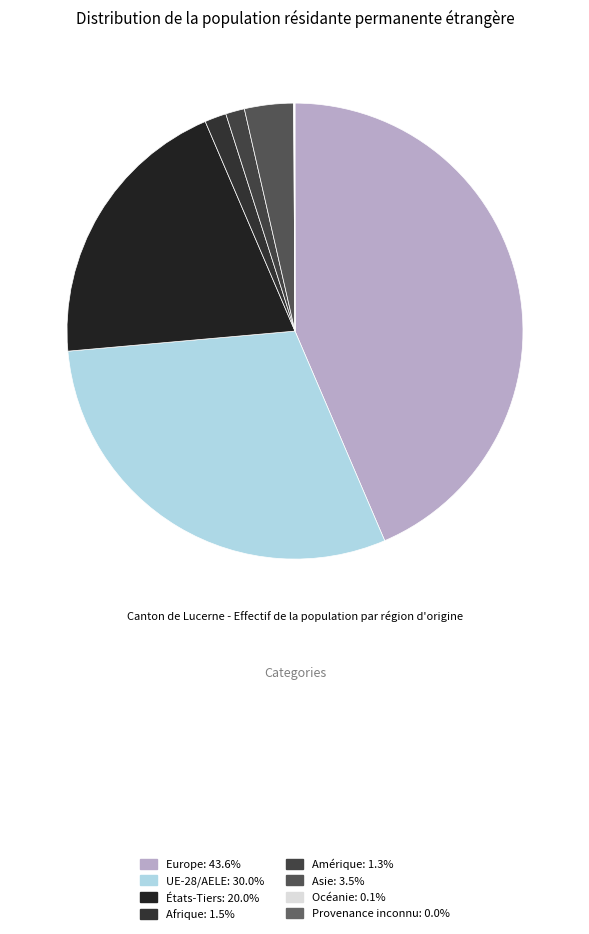

The Afrique slice represents 2% of the pie. True or false?

True